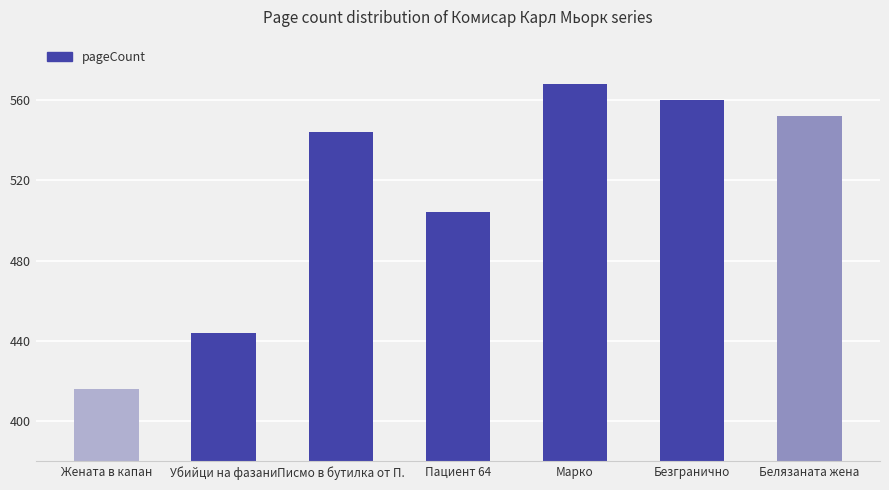

True or false: the data shows 560 at Безгранично.

True